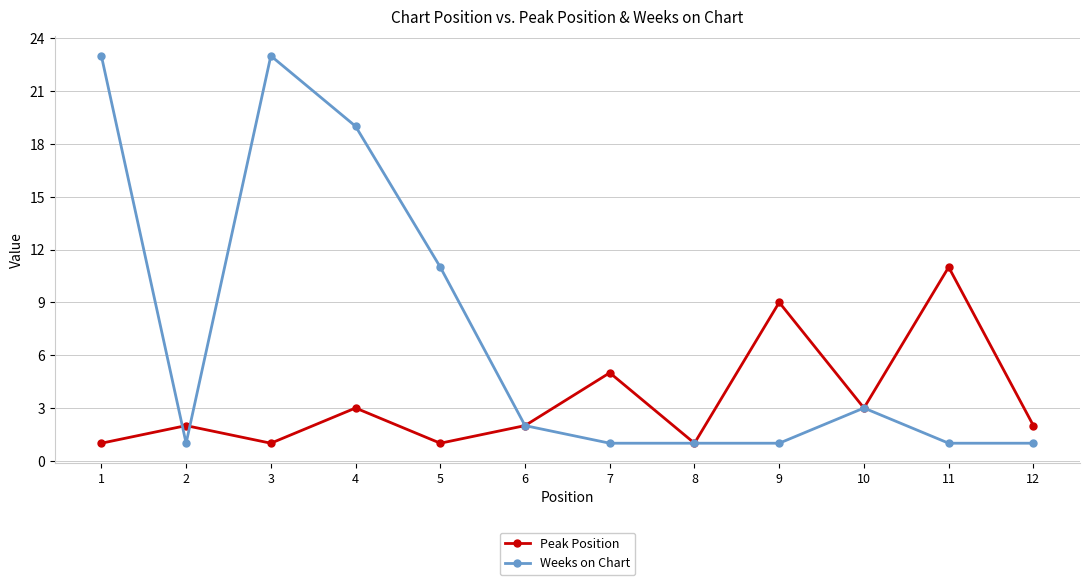

What is the highest value of the Weeks on Chart series?

23